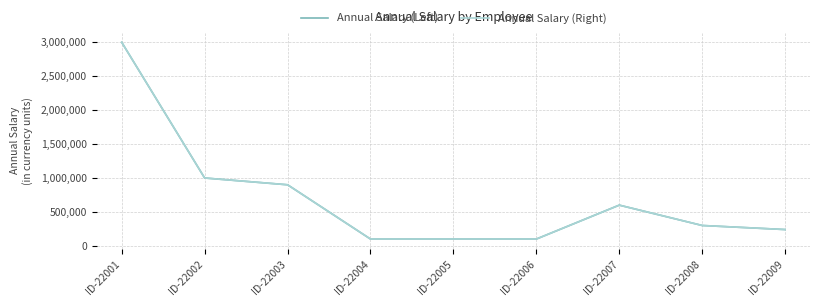

Which series changed the most between ID-22003 and ID-22004?

Annual Salary (Left)